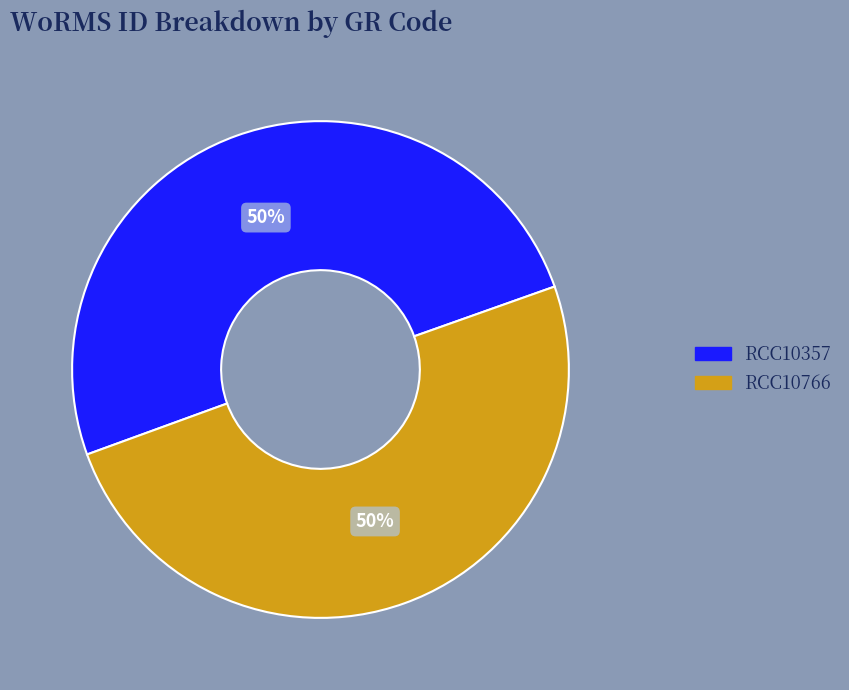

Is it true that RCC10766 is 50% of the pie?

True